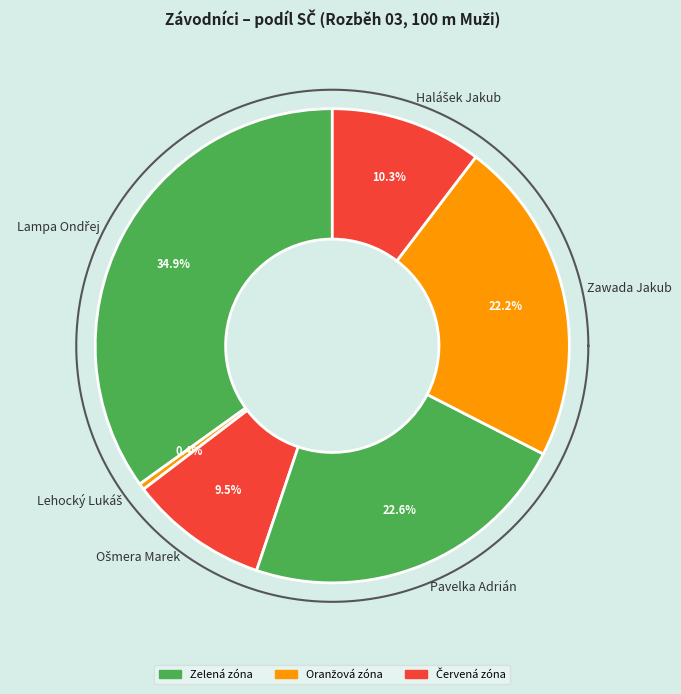

To the nearest percent, what percentage of the pie is Halášek Jakub?

10%